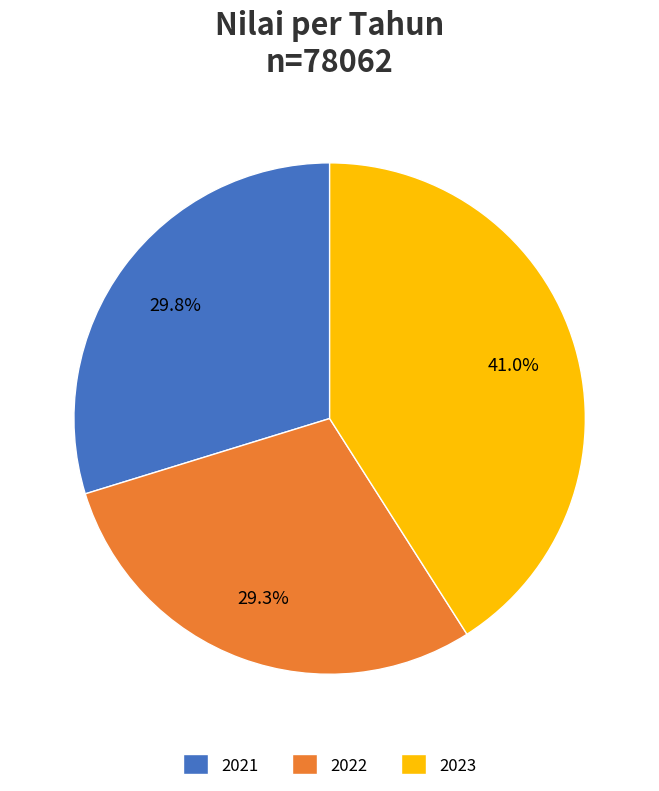

What is the ratio of the value at 2021 to the value at 2023?

0.7